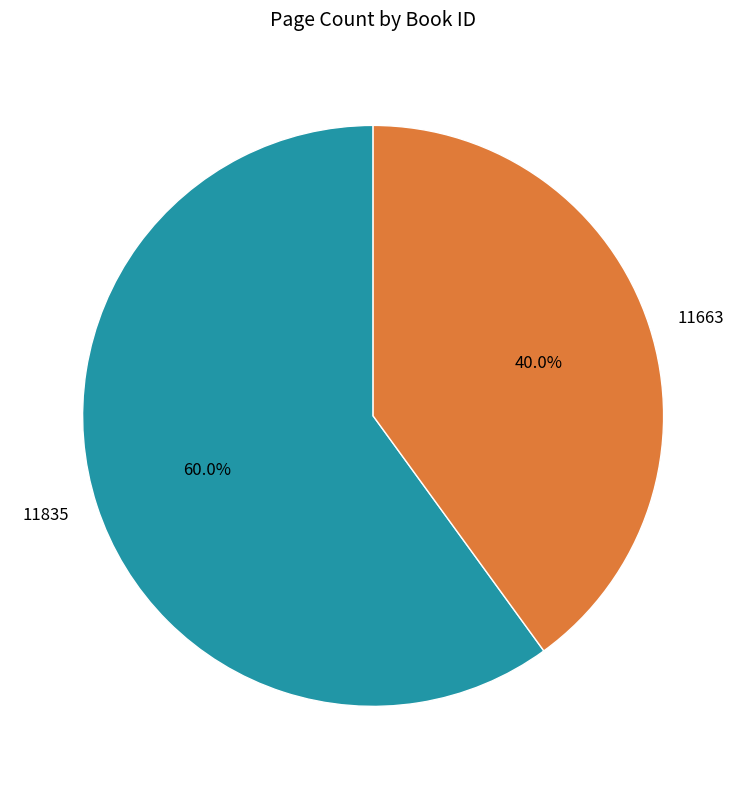

Is it true that 11835 is 60% of the pie?

True